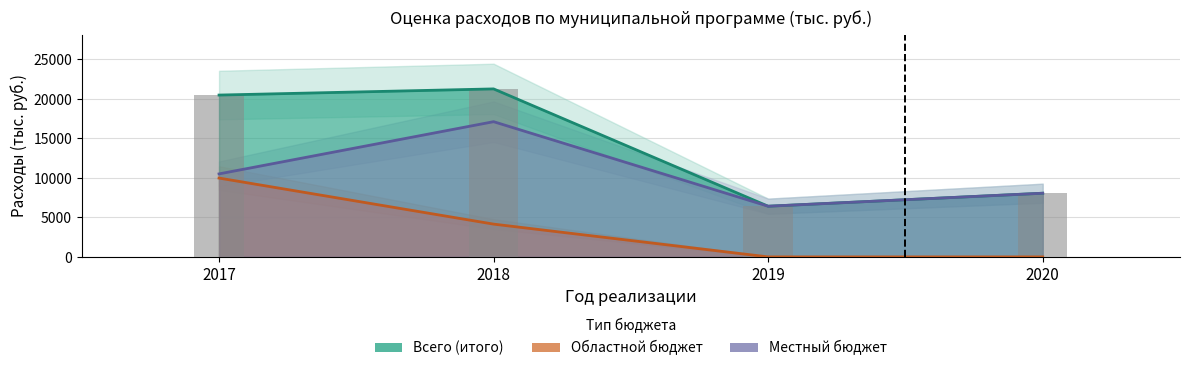

At how many categories does at least one series exceed 15947?

2